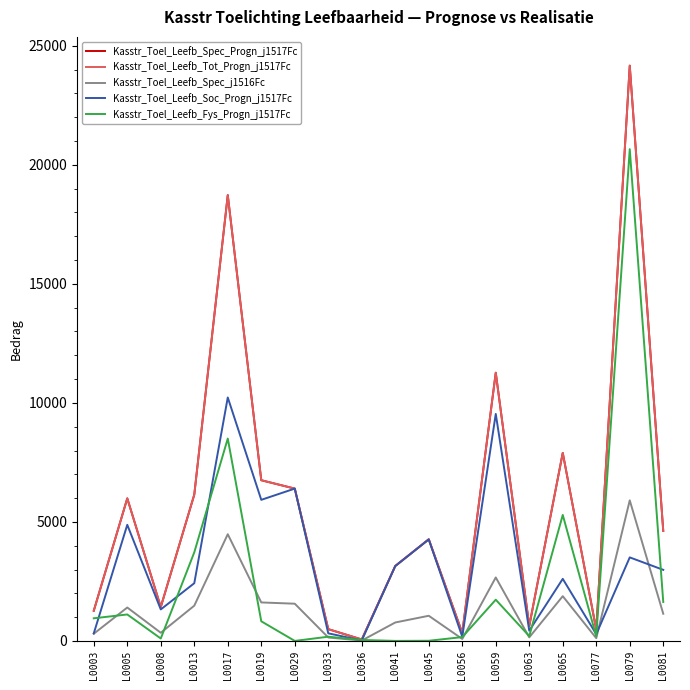

Is this an area chart (filled region under the line)?

No